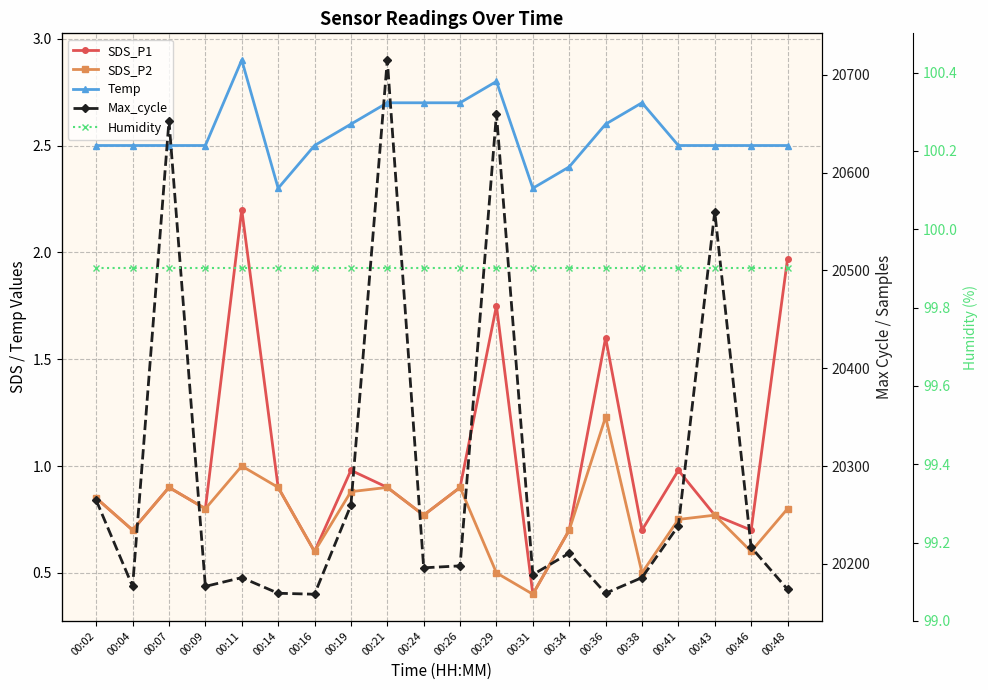

Rank the categories by SDS_P1 value from lowest to highest.

00:31, 00:16, 00:04, 00:34, 00:38, 00:46, 00:24, 00:43, 00:09, 00:02, 00:07, 00:14, 00:21, 00:26, 00:19, 00:41, 00:36, 00:29, 00:48, 00:11